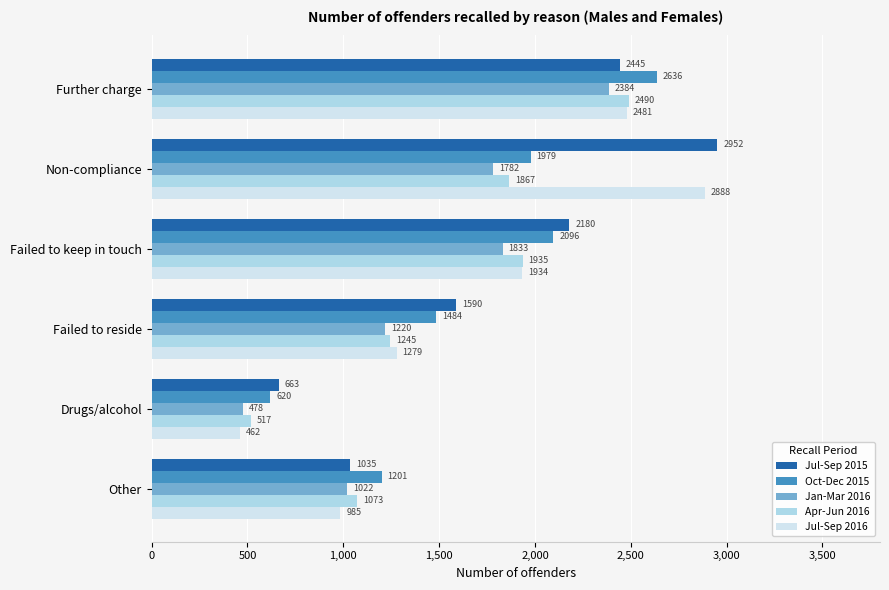

The Apr-Jun 2016 series shows 1245 at Failed to reside. True or false?

True